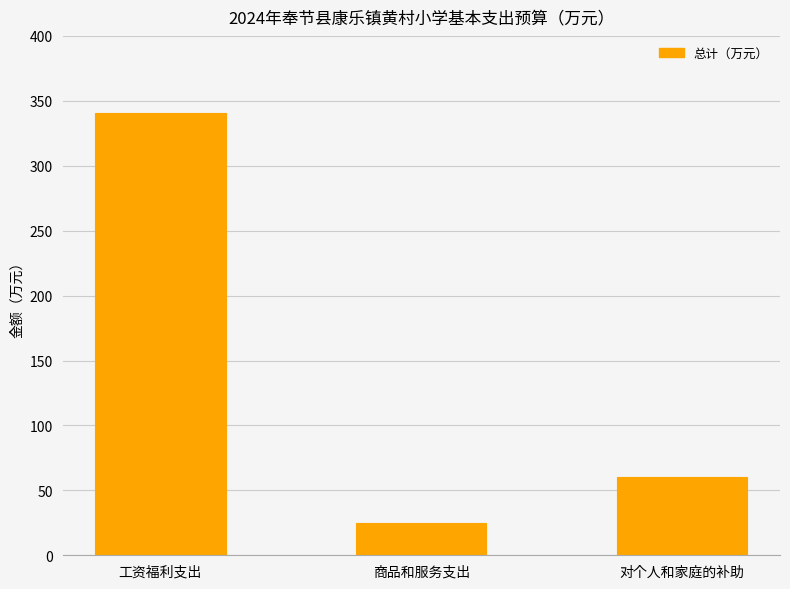

Is it true that the value at 对个人和家庭的补助 is 106.4?

False